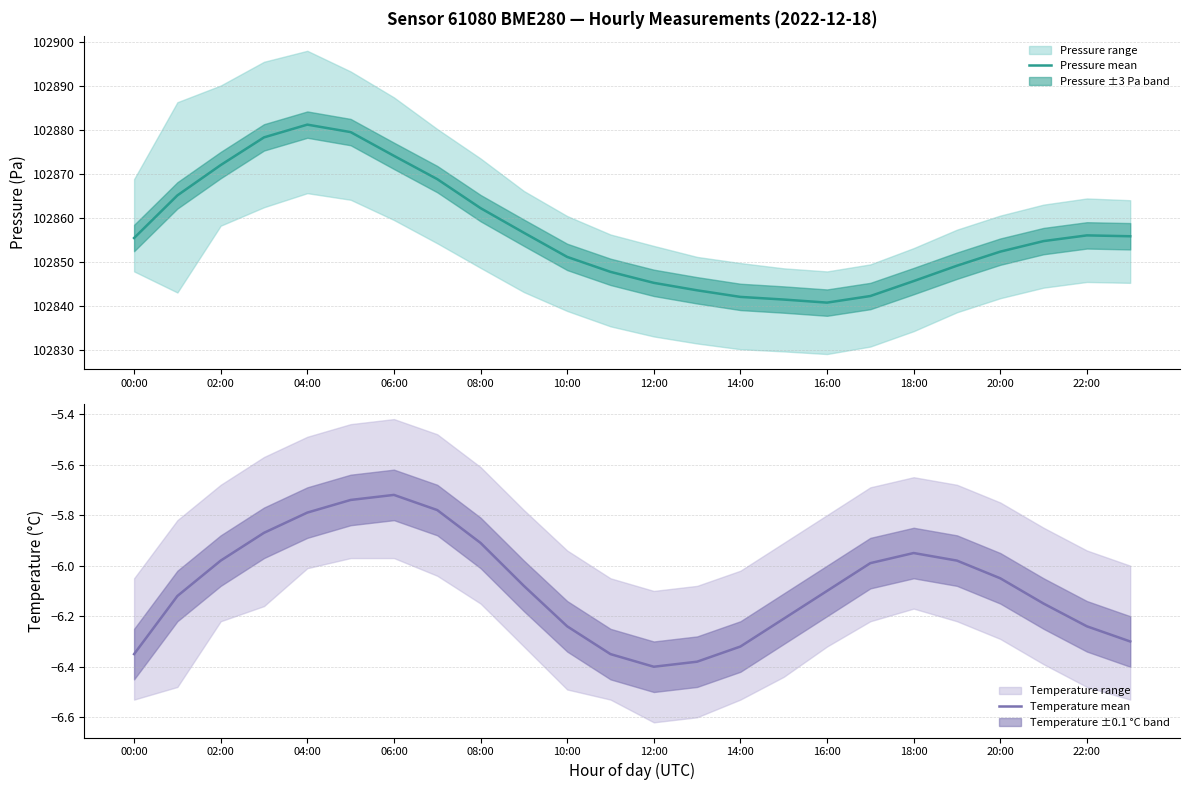

How many lines are shown in the chart?

2